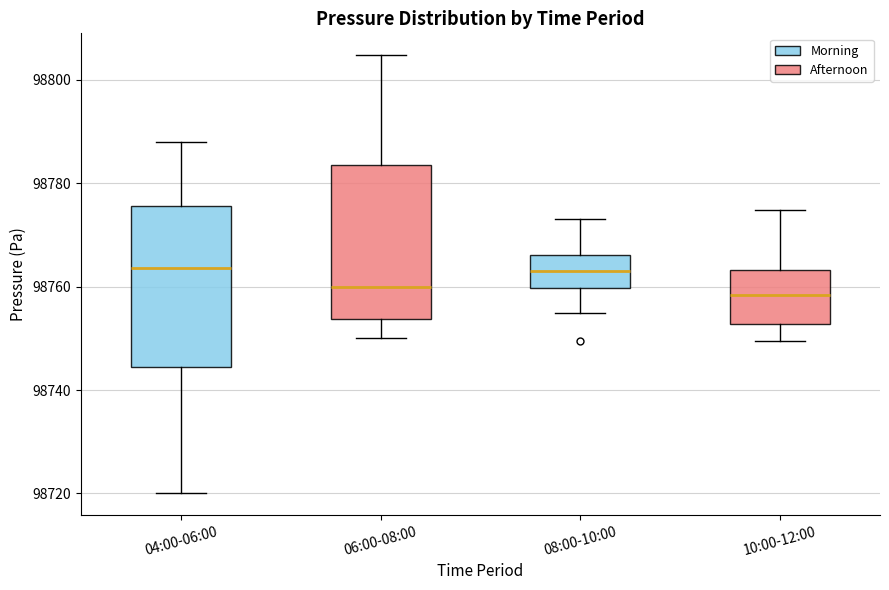

Where does the median line of the box for 10:00-12:00 sit on the y-axis? The values are not printed on the chart, so give them approximately, as read against the axis.

98758